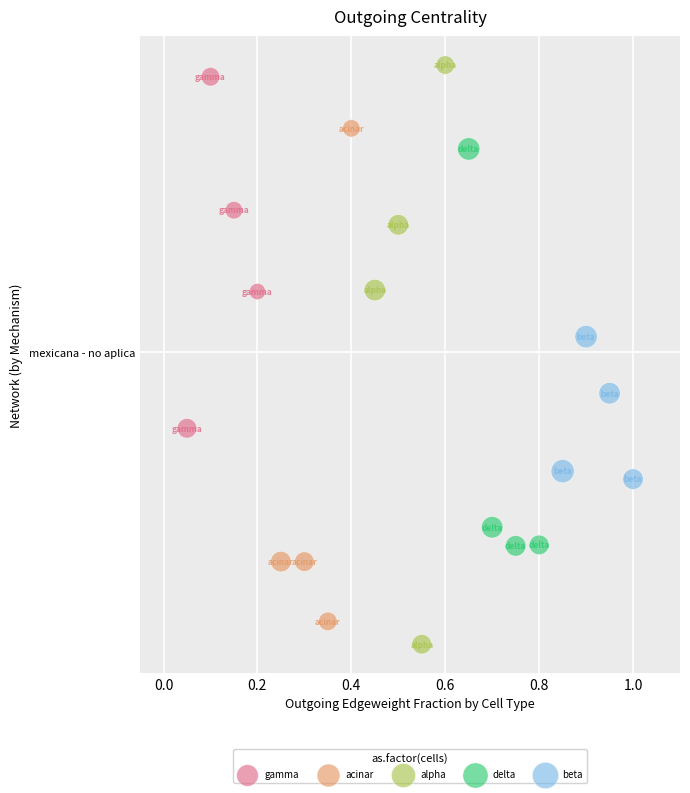

What are all the series names shown in the legend?

gamma, acinar, alpha, delta, beta